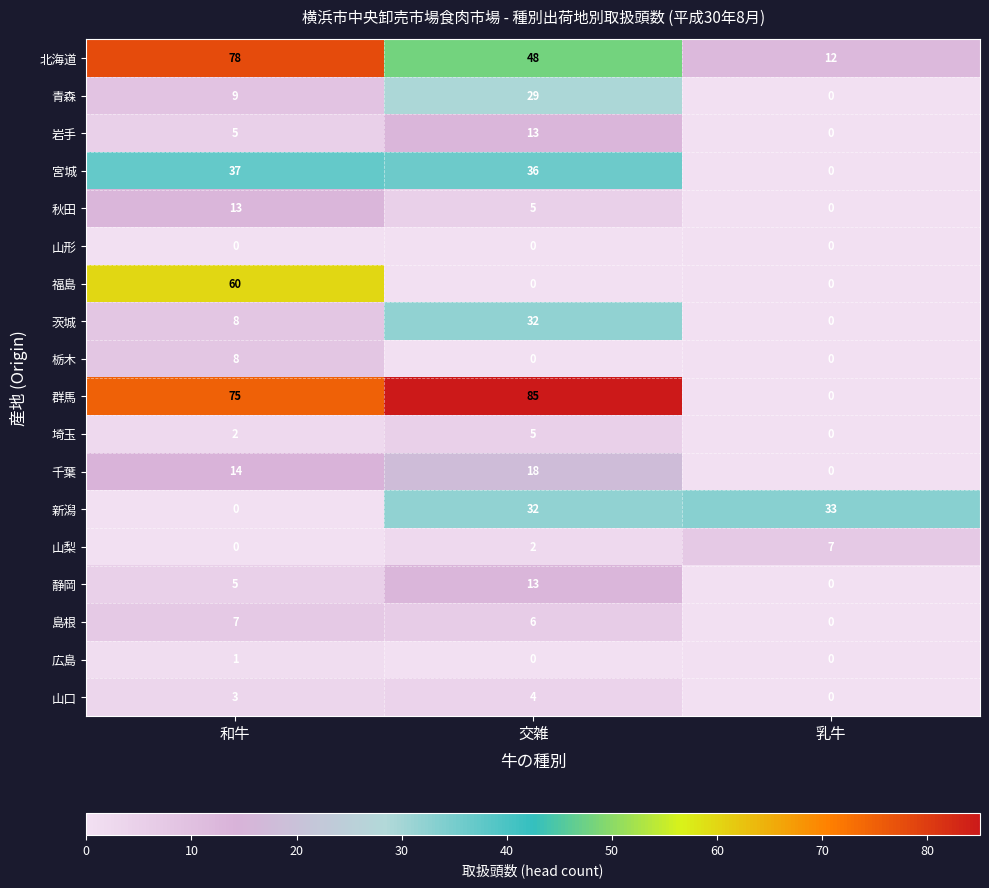

What is the difference between the maximum and minimum values in the 新潟 series?

33